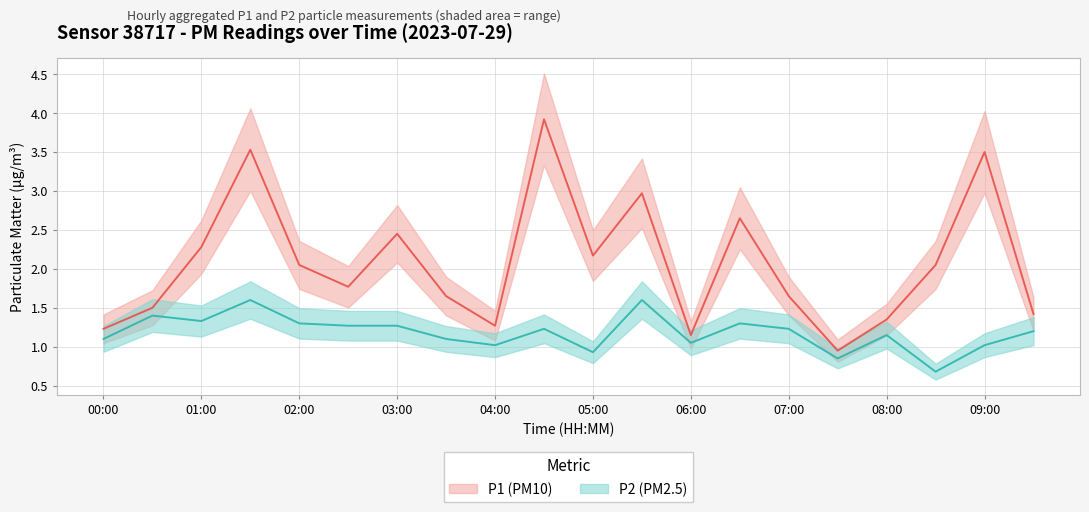

Reading right to left, extract all data points from this chart.

P1: 09:30=1.4	09:00=3.5	08:30=2.0	08:00=1.4	07:30=0.9	07:00=1.6	06:30=2.6	06:00=1.1	05:30=3.0	05:00=2.2	04:30=3.9	04:00=1.3	03:30=1.6	03:00=2.5	02:30=1.8	02:00=2.0	01:30=3.5	01:00=2.3	00:30=1.5	00:00=1.2
P2: 09:30=1.2	09:00=1.0	08:30=0.7	08:00=1.1	07:30=0.8	07:00=1.2	06:30=1.3	06:00=1.1	05:30=1.6	05:00=0.9	04:30=1.2	04:00=1.0	03:30=1.1	03:00=1.3	02:30=1.3	02:00=1.3	01:30=1.6	01:00=1.3	00:30=1.4	00:00=1.1